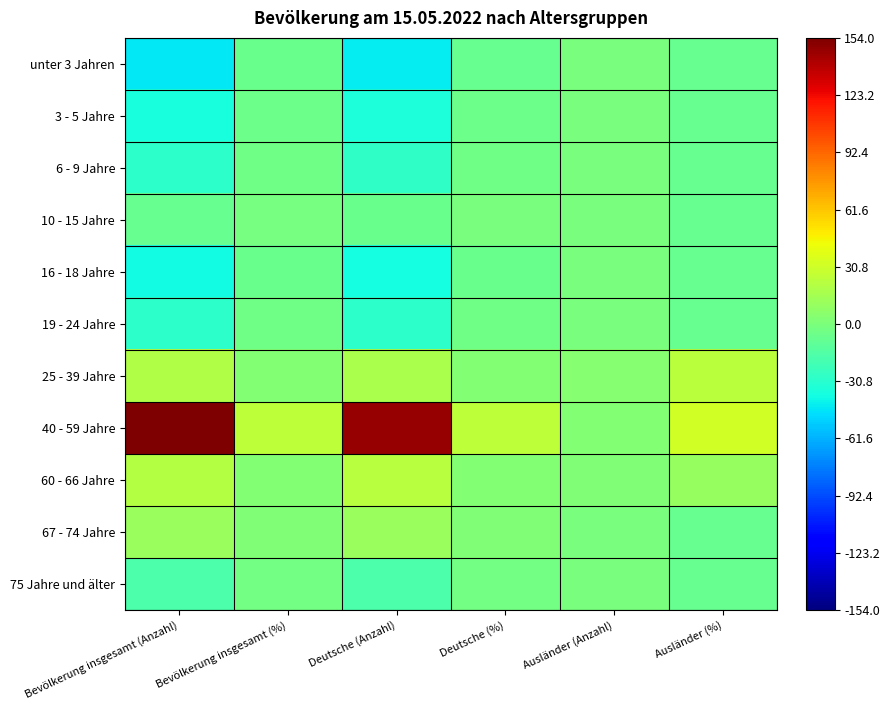

Reading left to right, list all the values displayed in this chart.

unter 3 Jahren: Bevölkerung insgesamt (Anzahl)=-45.0	Bevölkerung insgesamt (%)=-7.2	Deutsche (Anzahl)=-44.1	Deutsche (%)=-7.2	Ausländer (Anzahl)=-1.1	Ausländer (%)=-8.2
3 - 5 Jahre: Bevölkerung insgesamt (Anzahl)=-37.0	Bevölkerung insgesamt (%)=-5.9	Deutsche (Anzahl)=-36.1	Deutsche (%)=-5.9	Ausländer (Anzahl)=-1.1	Ausländer (%)=-8.2
6 - 9 Jahre: Bevölkerung insgesamt (Anzahl)=-29.0	Bevölkerung insgesamt (%)=-4.7	Deutsche (Anzahl)=-28.1	Deutsche (%)=-4.6	Ausländer (Anzahl)=-1.1	Ausländer (%)=-8.2
10 - 15 Jahre: Bevölkerung insgesamt (Anzahl)=-8.0	Bevölkerung insgesamt (%)=-1.3	Deutsche (Anzahl)=-7.1	Deutsche (%)=-1.1	Ausländer (Anzahl)=-1.1	Ausländer (%)=-8.2
16 - 18 Jahre: Bevölkerung insgesamt (Anzahl)=-39.0	Bevölkerung insgesamt (%)=-6.3	Deutsche (Anzahl)=-38.1	Deutsche (%)=-6.2	Ausländer (Anzahl)=-1.1	Ausländer (%)=-8.2
19 - 24 Jahre: Bevölkerung insgesamt (Anzahl)=-30.0	Bevölkerung insgesamt (%)=-4.8	Deutsche (Anzahl)=-29.1	Deutsche (%)=-4.7	Ausländer (Anzahl)=-1.1	Ausländer (%)=-8.2
25 - 39 Jahre: Bevölkerung insgesamt (Anzahl)=20.0	Bevölkerung insgesamt (%)=3.2	Deutsche (Anzahl)=17.9	Deutsche (%)=3.0	Ausländer (Anzahl)=3.9	Ausländer (%)=23.1
40 - 59 Jahre: Bevölkerung insgesamt (Anzahl)=154.0	Bevölkerung insgesamt (%)=24.7	Deutsche (Anzahl)=147.9	Deutsche (%)=24.3	Ausländer (Anzahl)=2.9	Ausländer (%)=31.8
60 - 66 Jahre: Bevölkerung insgesamt (Anzahl)=21.0	Bevölkerung insgesamt (%)=3.4	Deutsche (Anzahl)=21.9	Deutsche (%)=3.6	Ausländer (Anzahl)=1.9	Ausländer (%)=10.6
67 - 74 Jahre: Bevölkerung insgesamt (Anzahl)=11.0	Bevölkerung insgesamt (%)=1.8	Deutsche (Anzahl)=11.9	Deutsche (%)=2.0	Ausländer (Anzahl)=-1.1	Ausländer (%)=-8.2
75 Jahre und älter: Bevölkerung insgesamt (Anzahl)=-18.0	Bevölkerung insgesamt (%)=-2.9	Deutsche (Anzahl)=-17.1	Deutsche (%)=-2.8	Ausländer (Anzahl)=-1.1	Ausländer (%)=-8.2